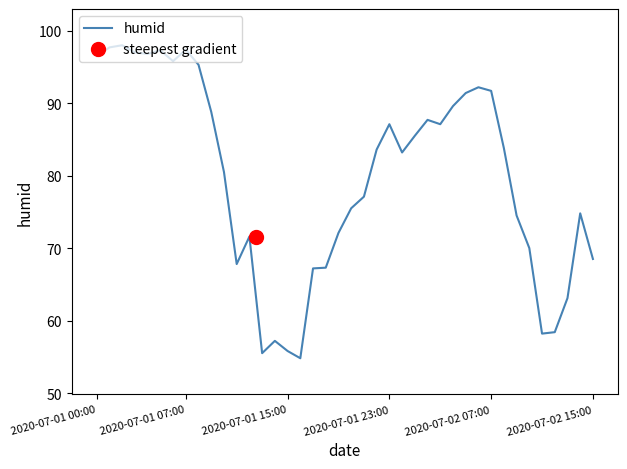

What is the maximum value for humid?

98.0